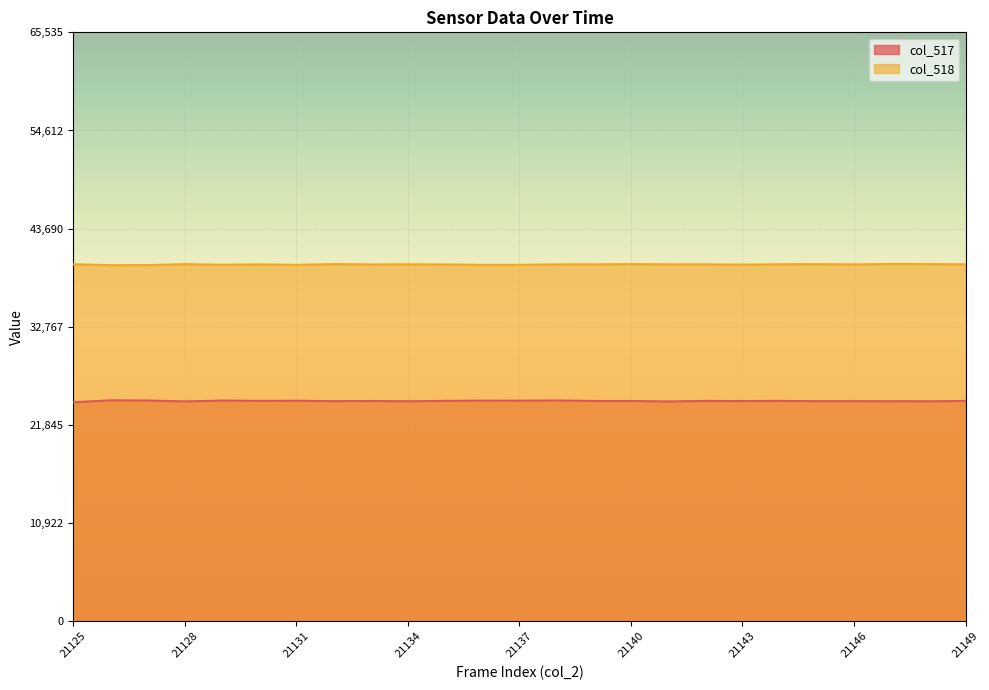

Which series has the largest total across all categories?

col_518